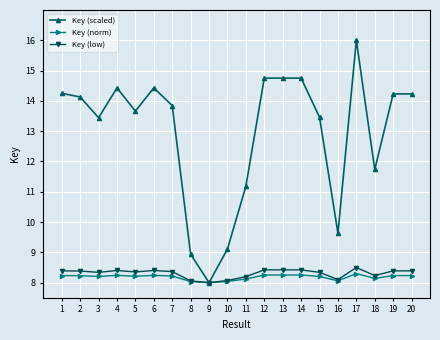

What is the average value of the Key (norm) series?

8.2